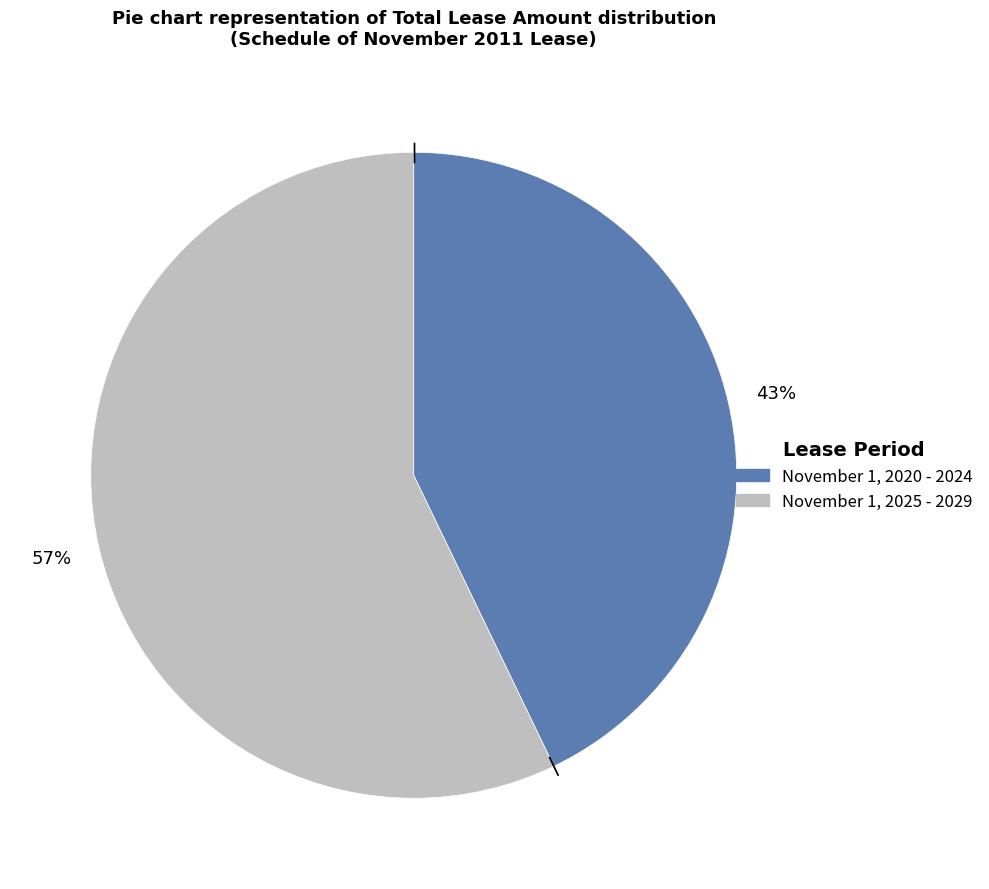

The November 1, 2025 - 2029 slice represents 42% of the pie. True or false?

False